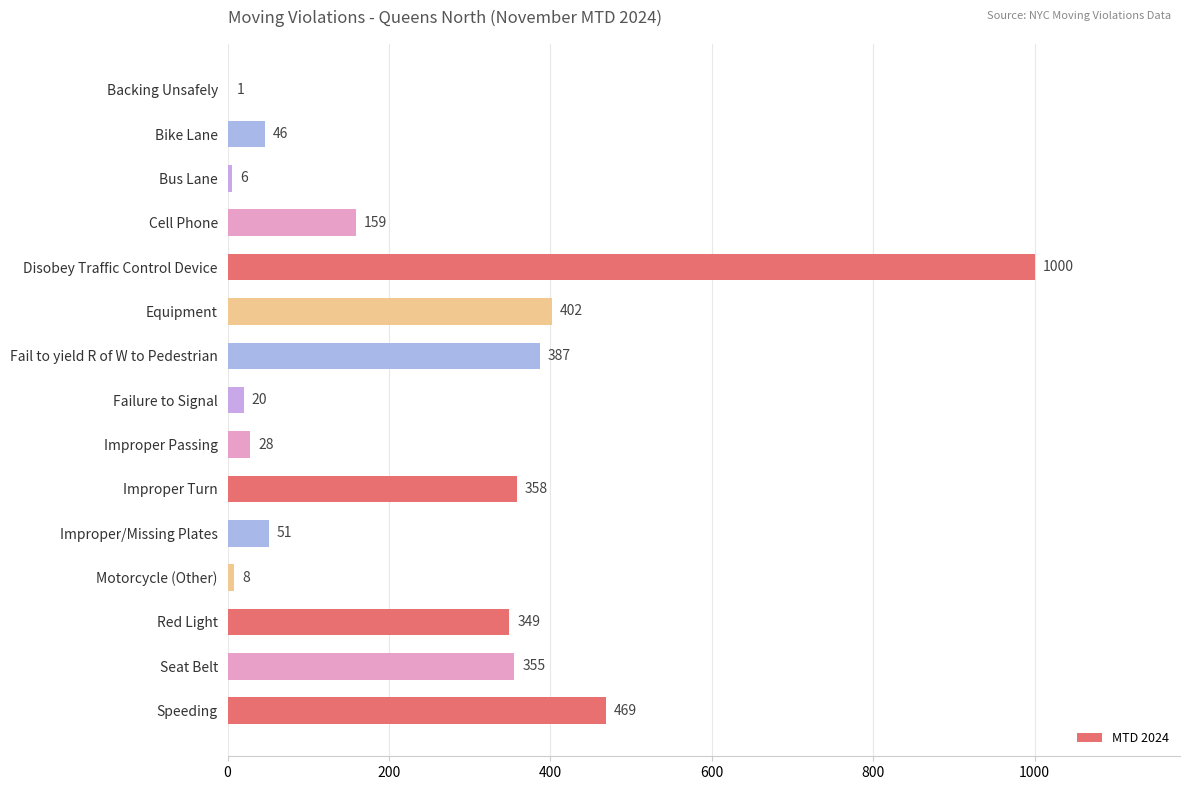

Does the chart contain stacked bars?

No